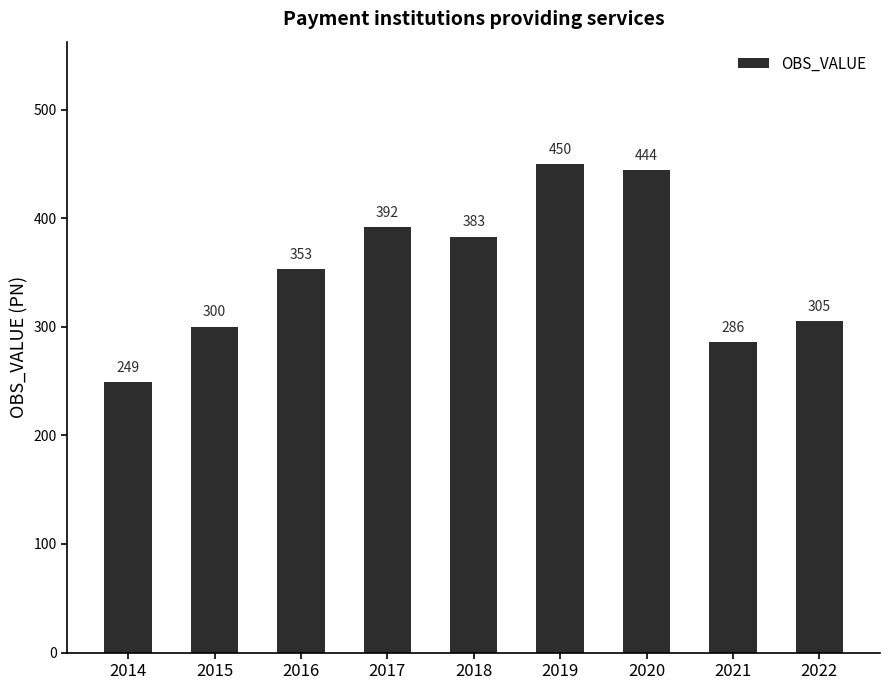

What is the average value?

351